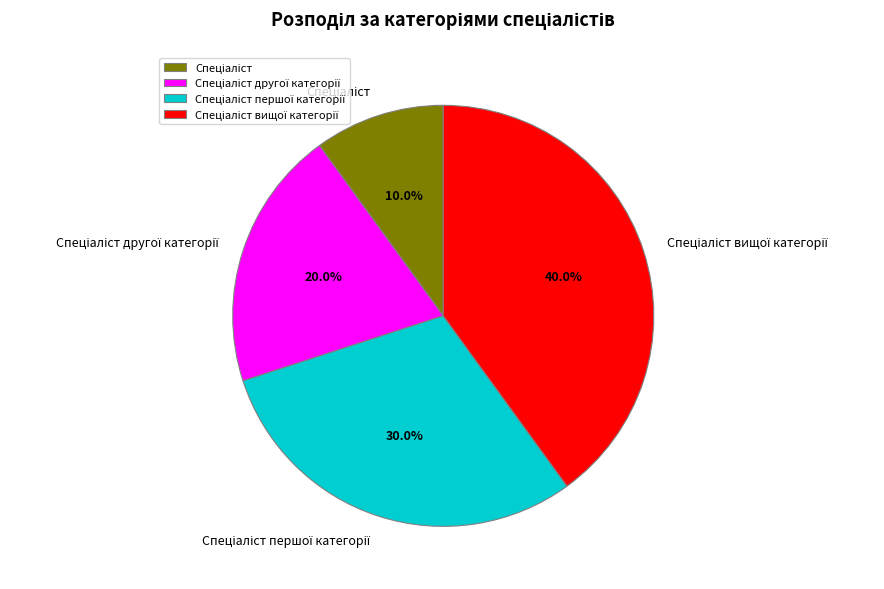

Does any single category account for the majority?

No